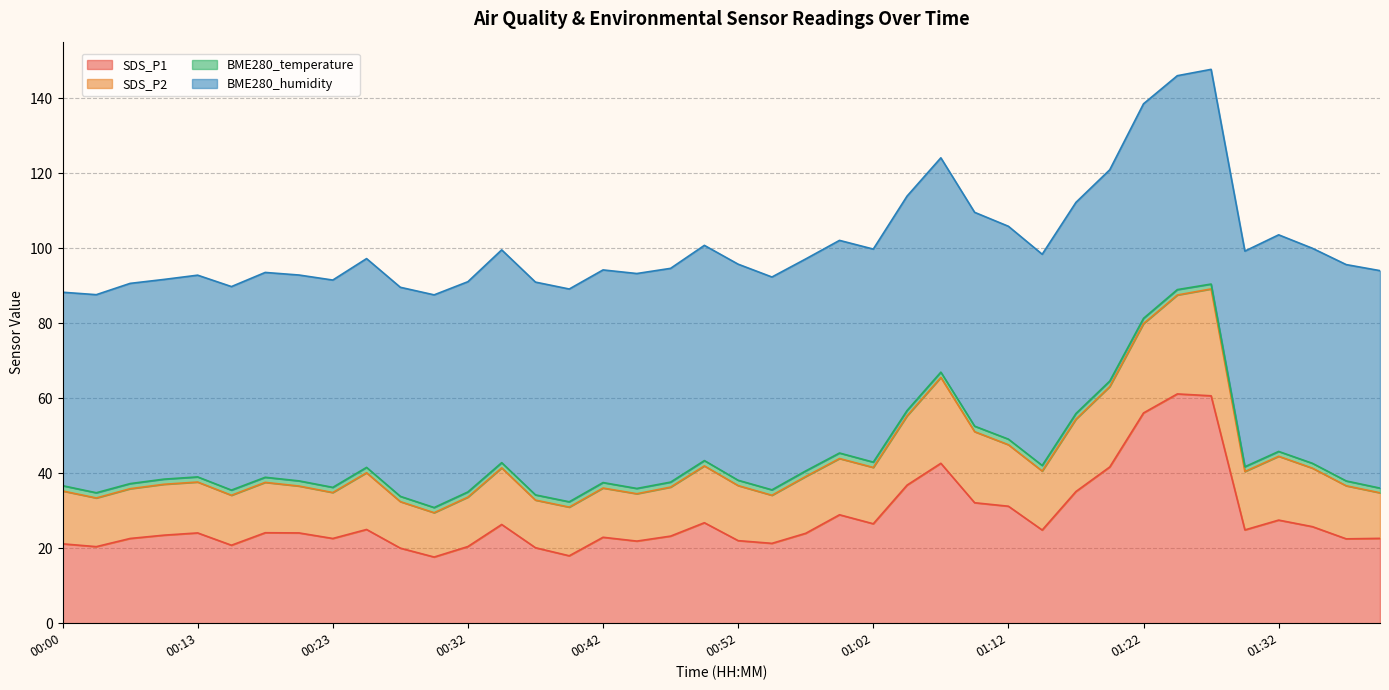

How many categories are shown in the chart?

40